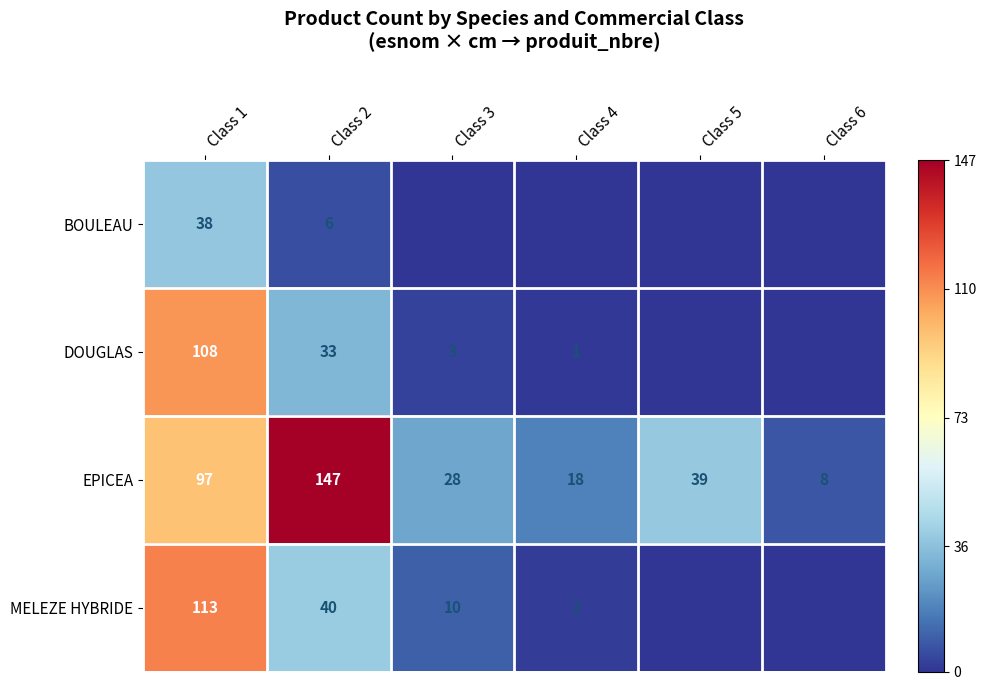

At Class 1, list the series in order from largest to smallest.

MELEZE HYBRIDE, DOUGLAS, EPICEA, BOULEAU